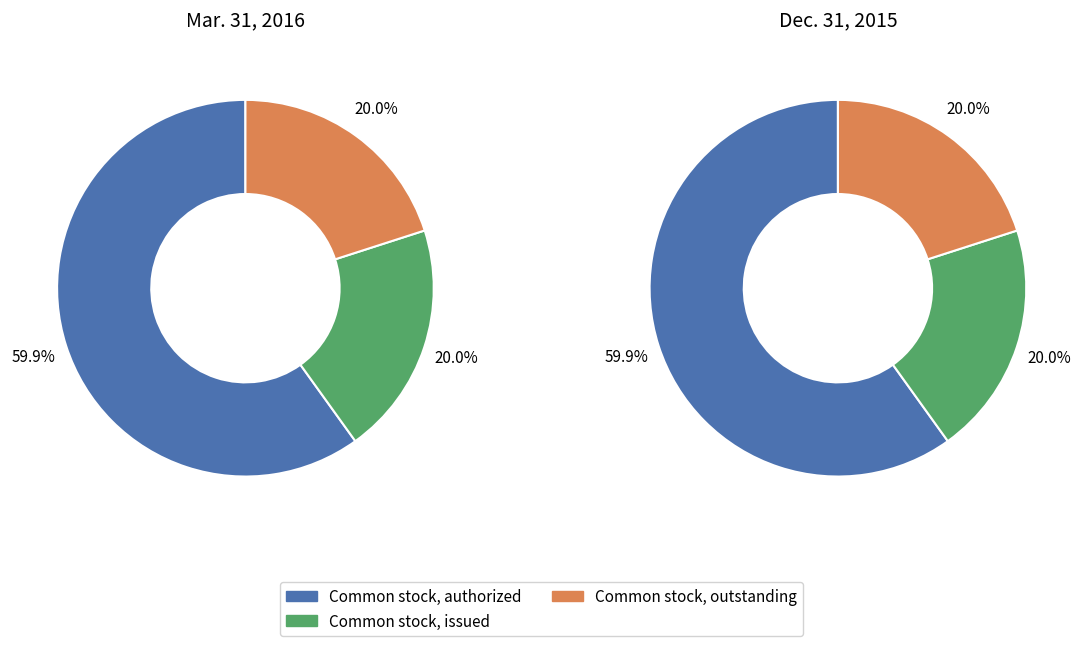

Which series has the largest range (max minus min)?

Mar. 31, 2016